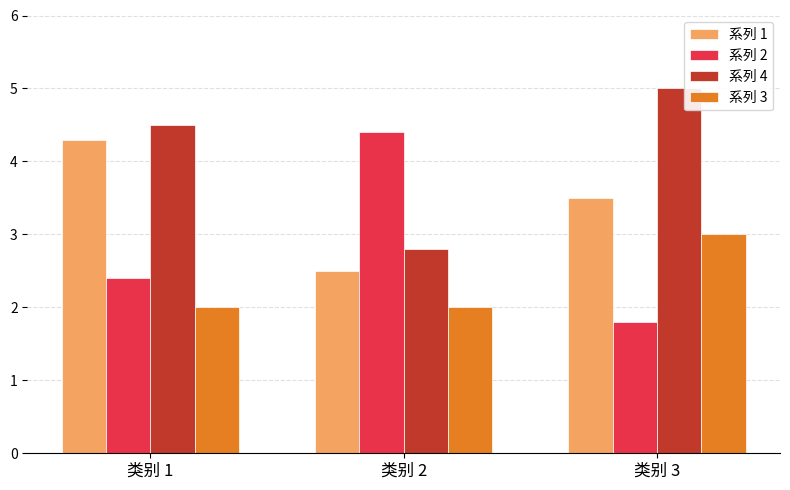

What is the value of the 系列 1 bar at the 2nd from the left?

2.5